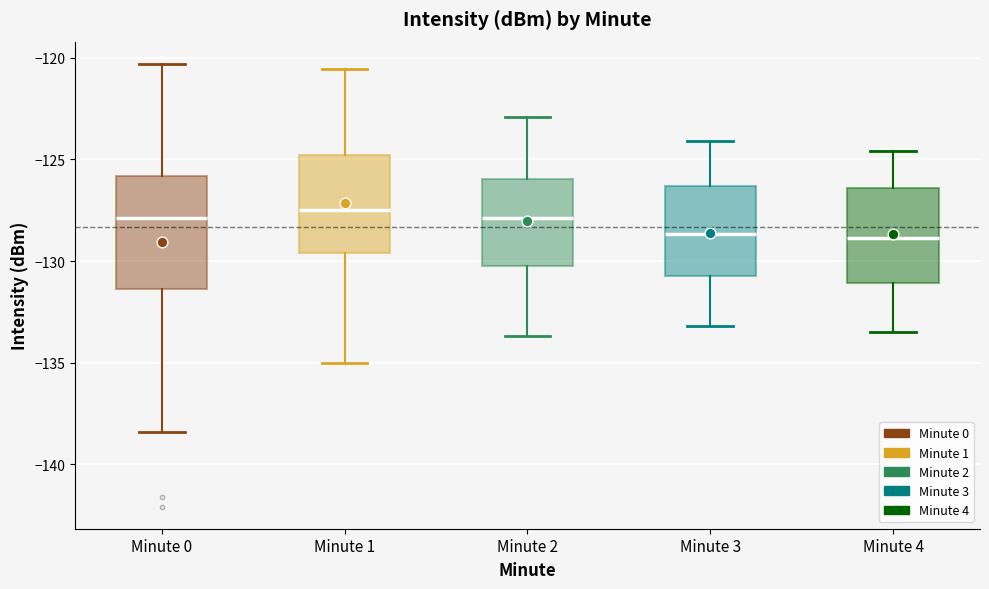

Reading left to right, read every box against the y-axis: the position of its median line, the range the box covers, and the ends of its whiskers. The values are not printed on the chart, so give them approximately, as read against the axis.

Minute 0: median -128.0, box -131.5 to -126.0, whiskers -138.5 to -120.5
Minute 1: median -127.5, box -129.5 to -125.0, whiskers -135.0 to -120.5
Minute 2: median -128.0, box -130.0 to -126.0, whiskers -133.5 to -123.0
Minute 3: median -128.5, box -130.5 to -126.5, whiskers -133.0 to -124.0
Minute 4: median -129.0, box -131.0 to -126.5, whiskers -133.5 to -124.5